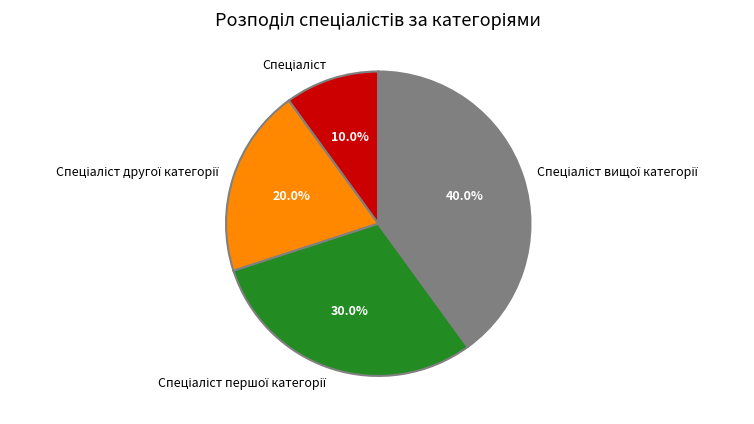

Is there a majority slice in this chart?

No